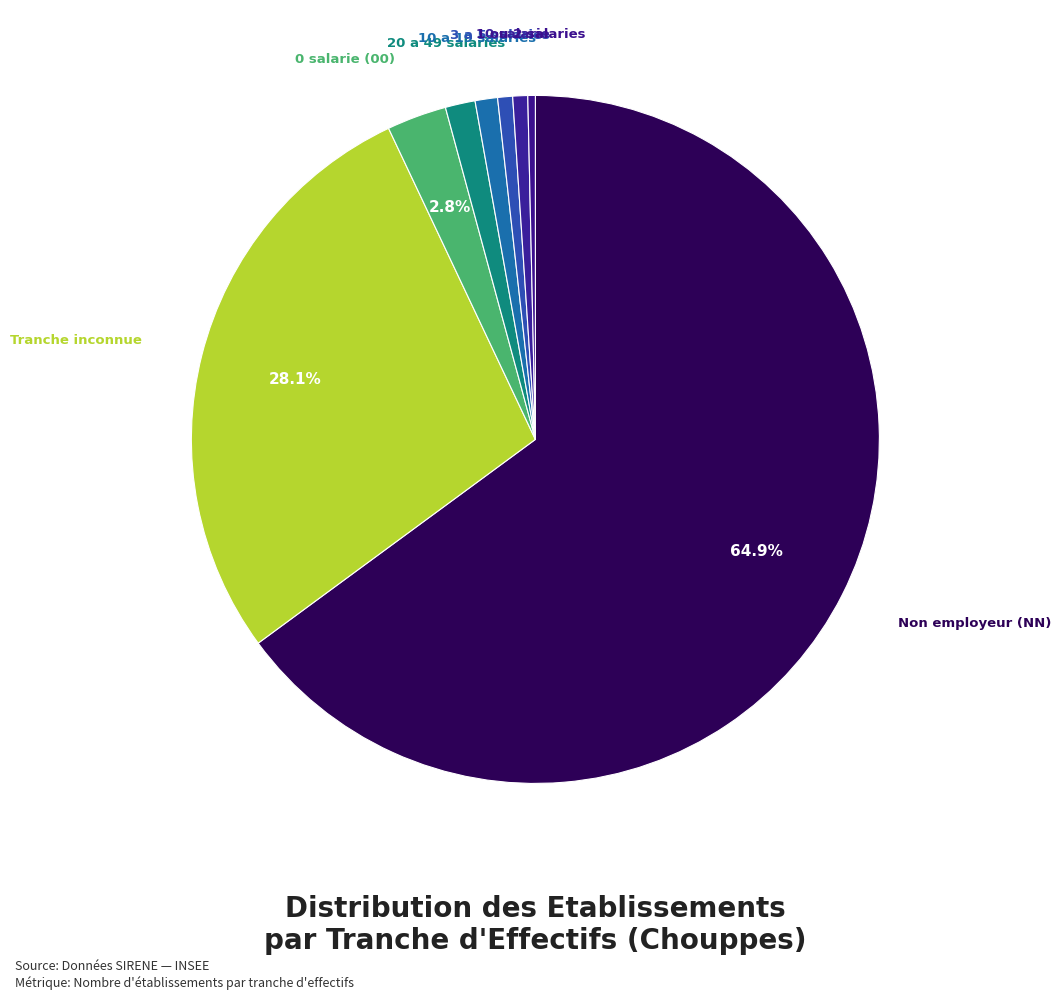

Is there a majority slice in this chart?

Yes